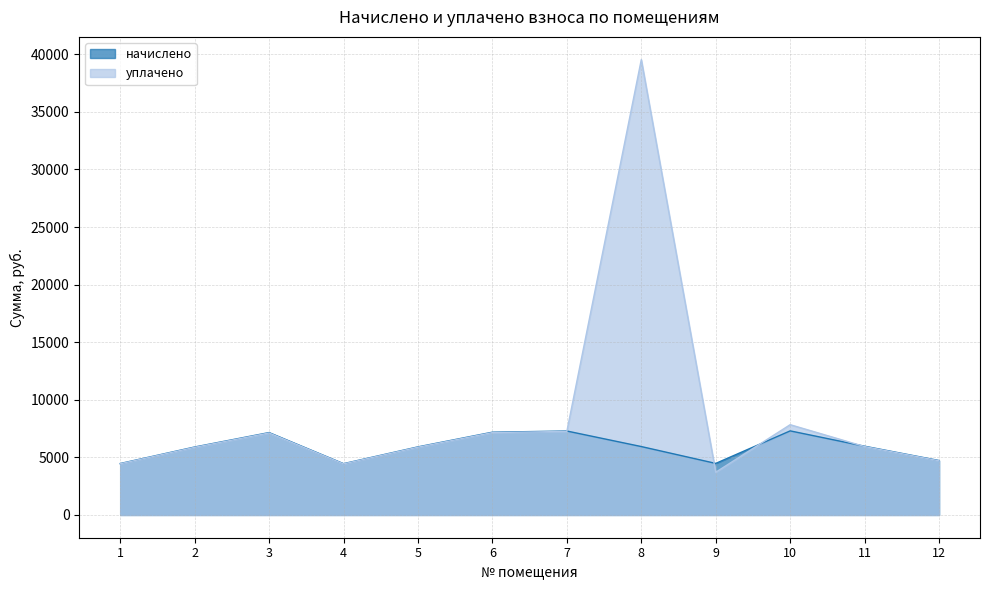

List the series in order of their overall mean, lowest first.

начислено, уплачено